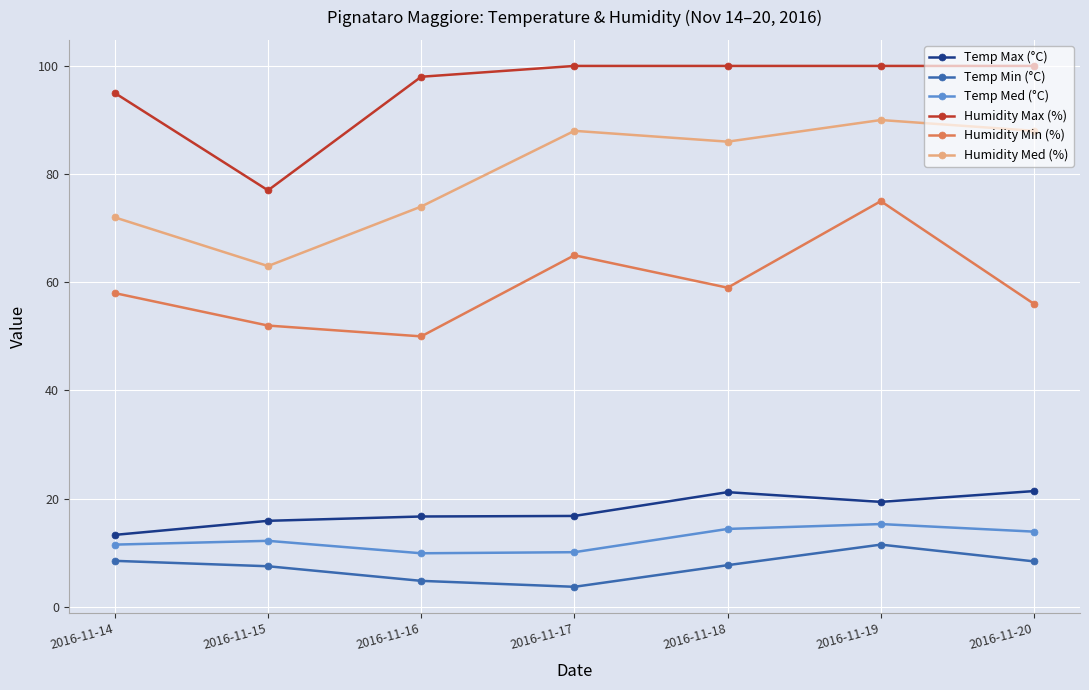

In Humidity Max (%), how many points are lower than both neighbors (excluding endpoints)?

1